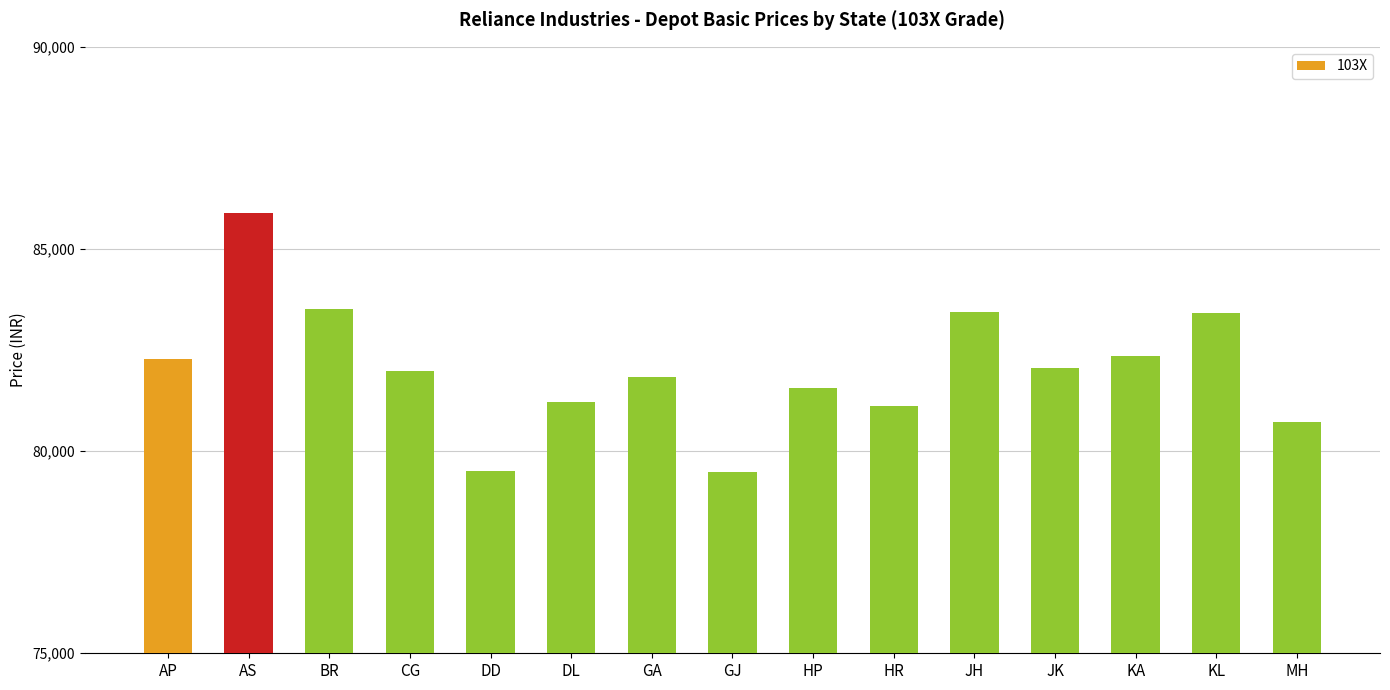

What is the difference between the values at GJ and HP?

2070